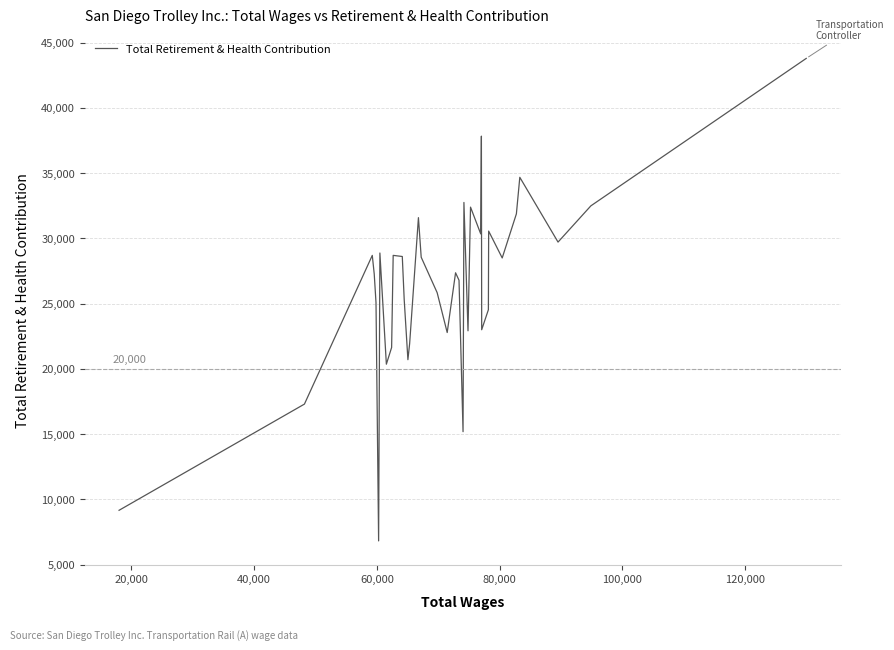

What is the difference between the maximum and minimum values?

36976